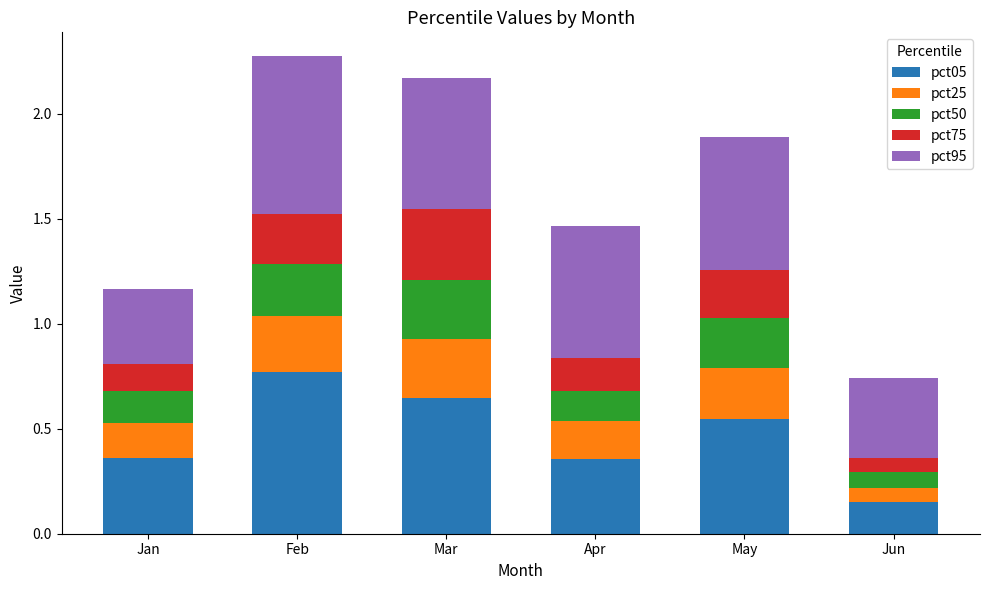

What is the sum of the pct05 values at Jun and Feb?

0.9